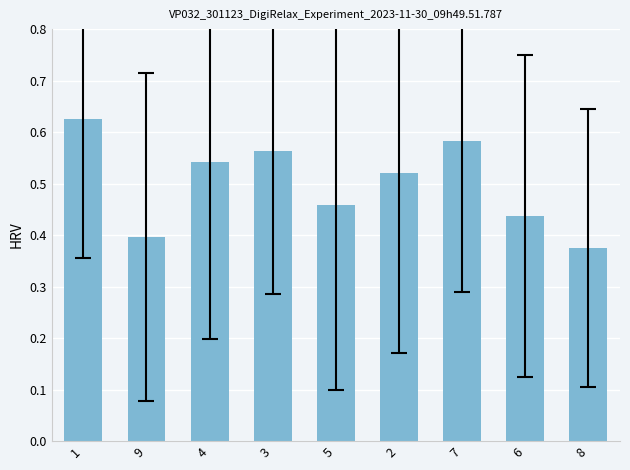

What is the label of the 2nd bar from the right?

6